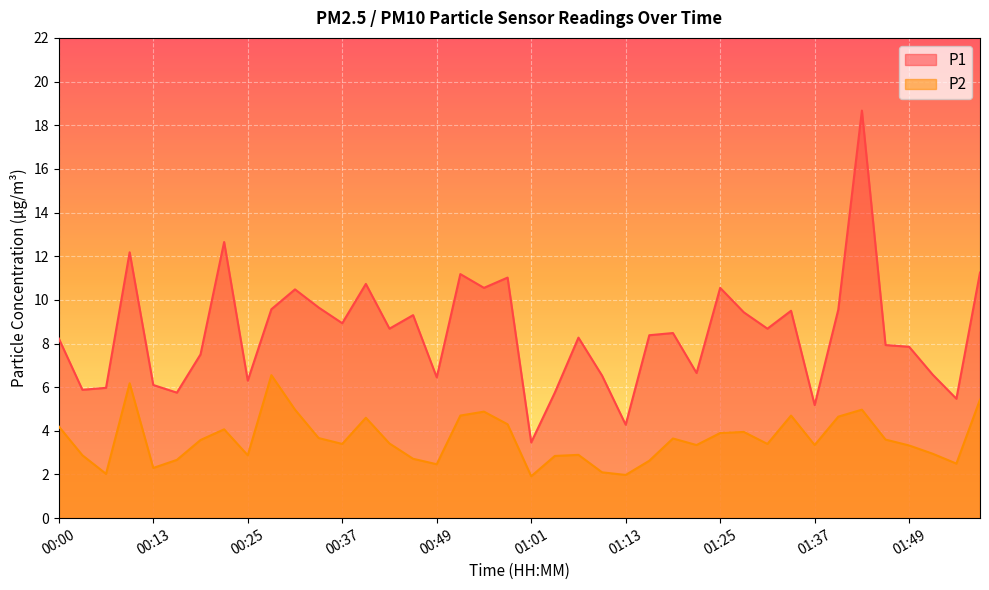

Where is P1 nearest to the value 11?

00:58